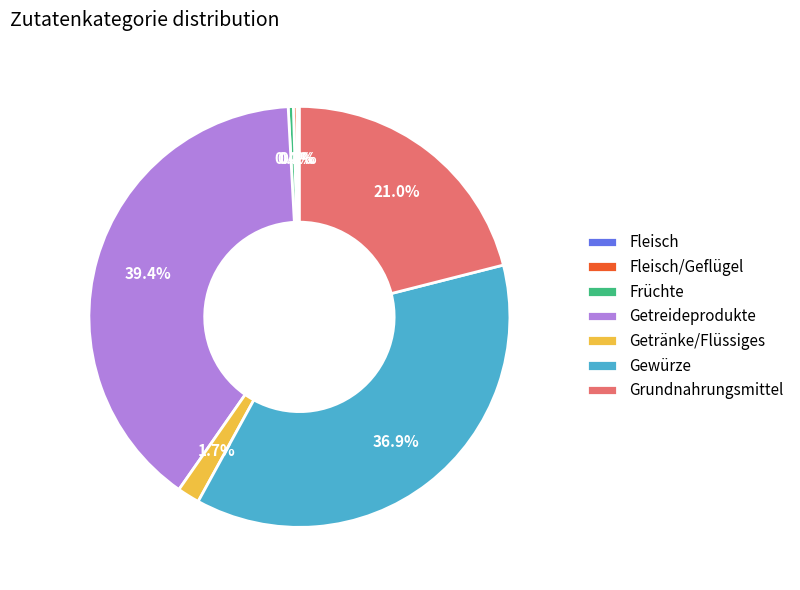

Which category has the biggest portion of the pie?

Getreideprodukte